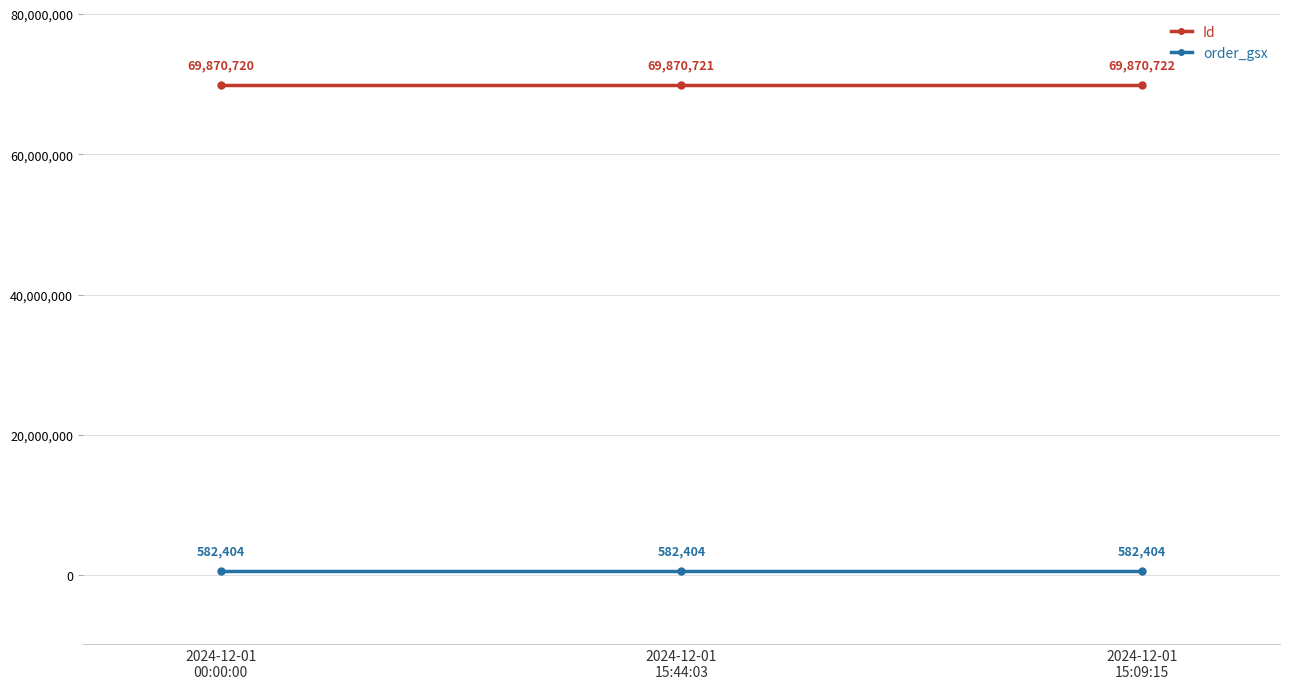

Between 2024-12-01
00:00:00 and 2024-12-01
15:44:03, which series saw the biggest shift?

Id